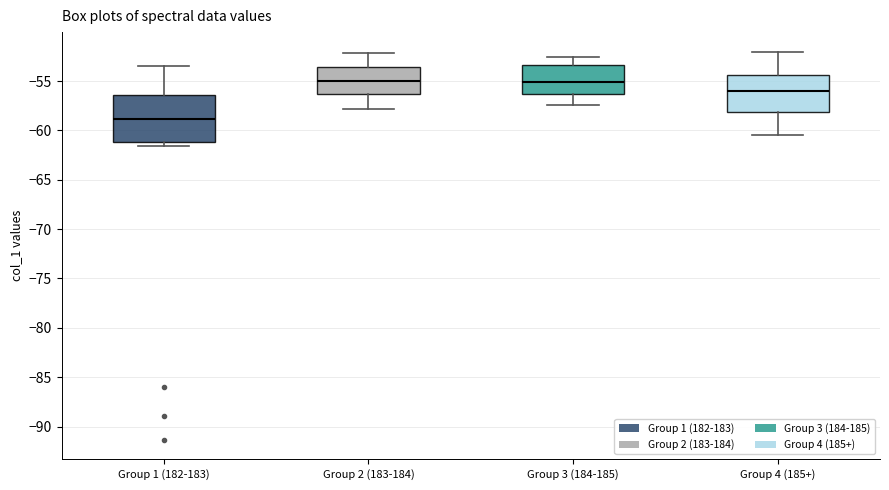

Reading left to right, transcribe this box plot: for each box, give where its median line is, the range the box spans, and where its two whiskers end, as read against the y-axis. The values are not printed on the chart, so give them approximately, as read against the axis.

Group 1 (182-183): median -59.0, box -61.0 to -56.5, whiskers -61.5 to -53.5
Group 2 (183-184): median -55.0, box -56.5 to -53.5, whiskers -58.0 to -52.0
Group 3 (184-185): median -55.0, box -56.5 to -53.5, whiskers -57.5 to -52.5
Group 4 (185+): median -56.0, box -58.0 to -54.5, whiskers -60.5 to -52.0